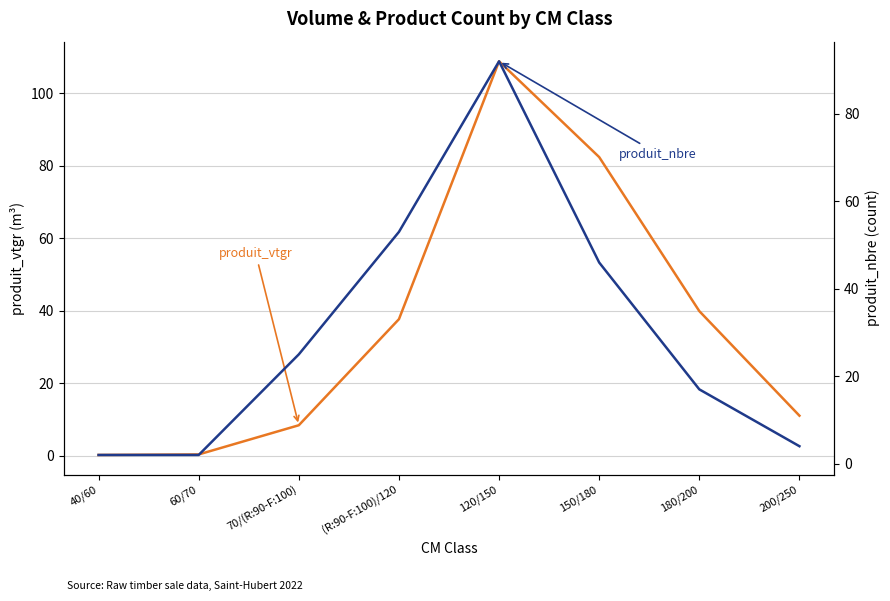

How many lines are shown in the chart?

2